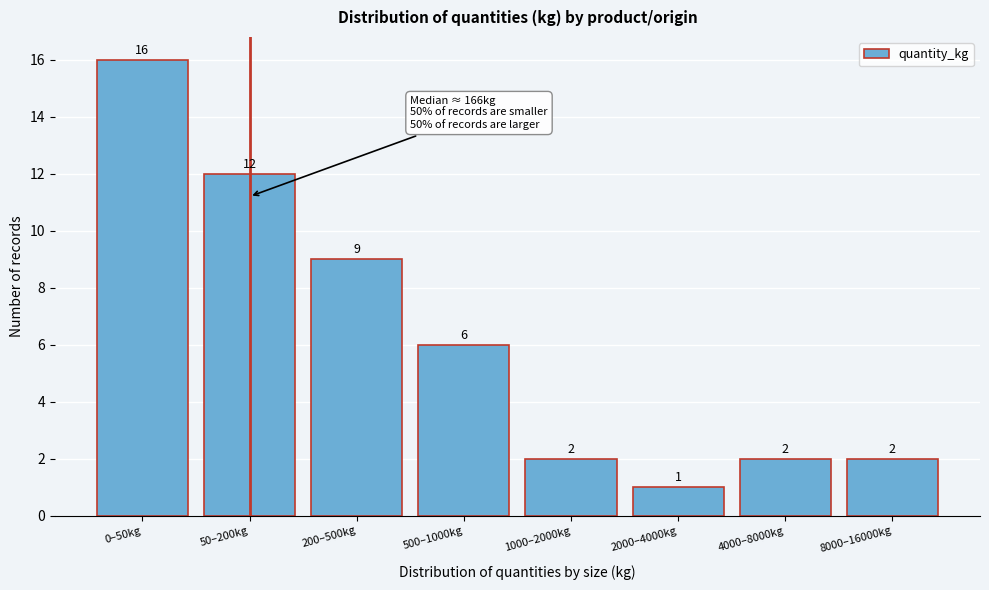

Reading right to left, transcribe all the data shown in this chart.

2	2	1	2	6	9	12	16